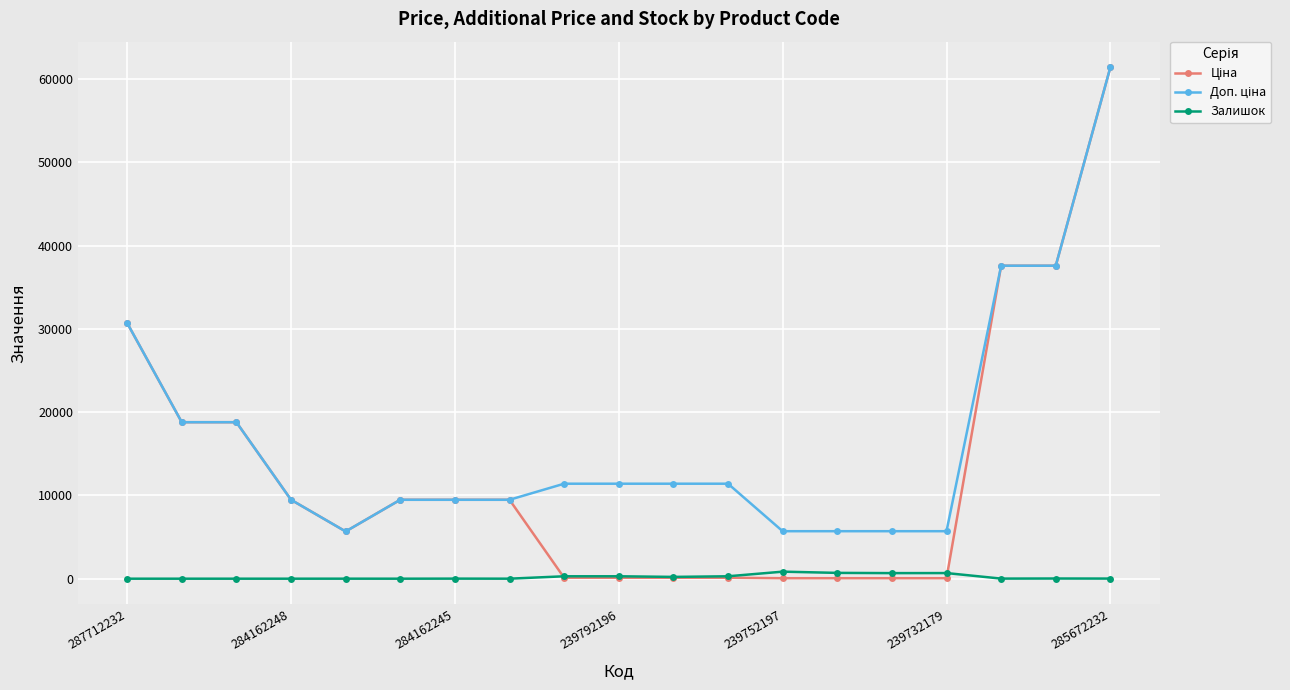

At how many categories does at least one series exceed 27209?

4